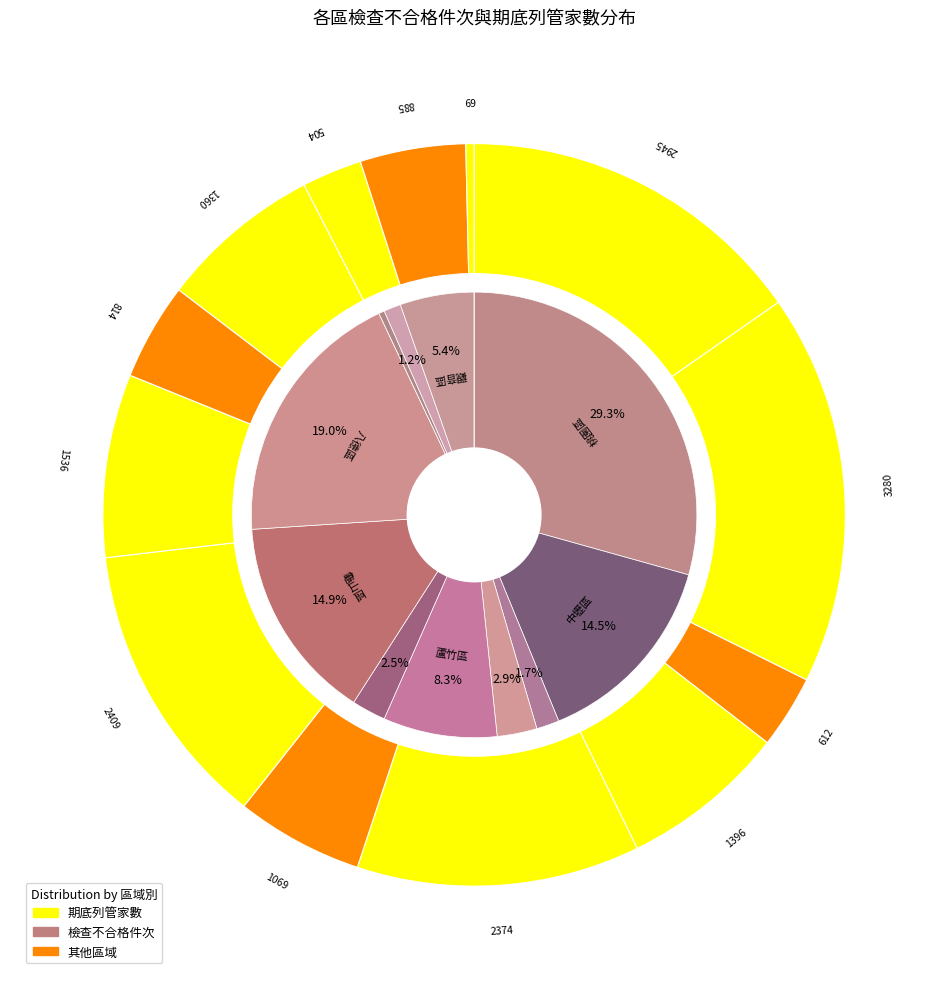

Combined, do 觀音區 and 龜山區 account for over 50%?

No